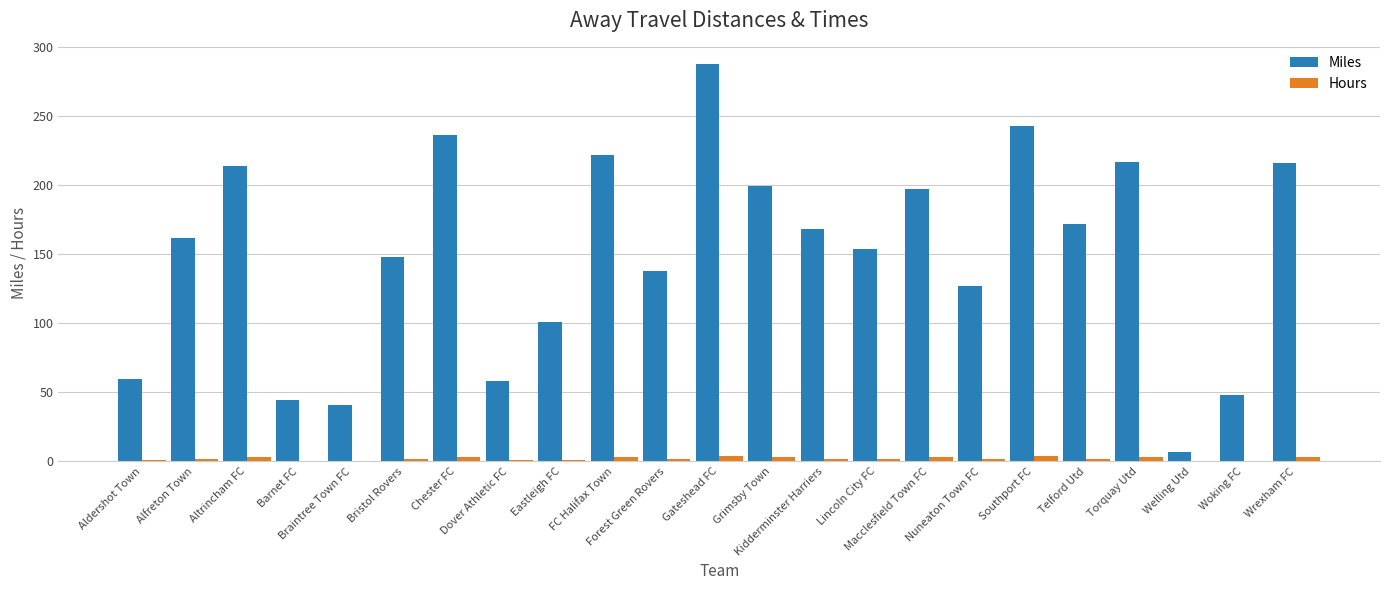

Which series has the largest total across all categories?

Miles